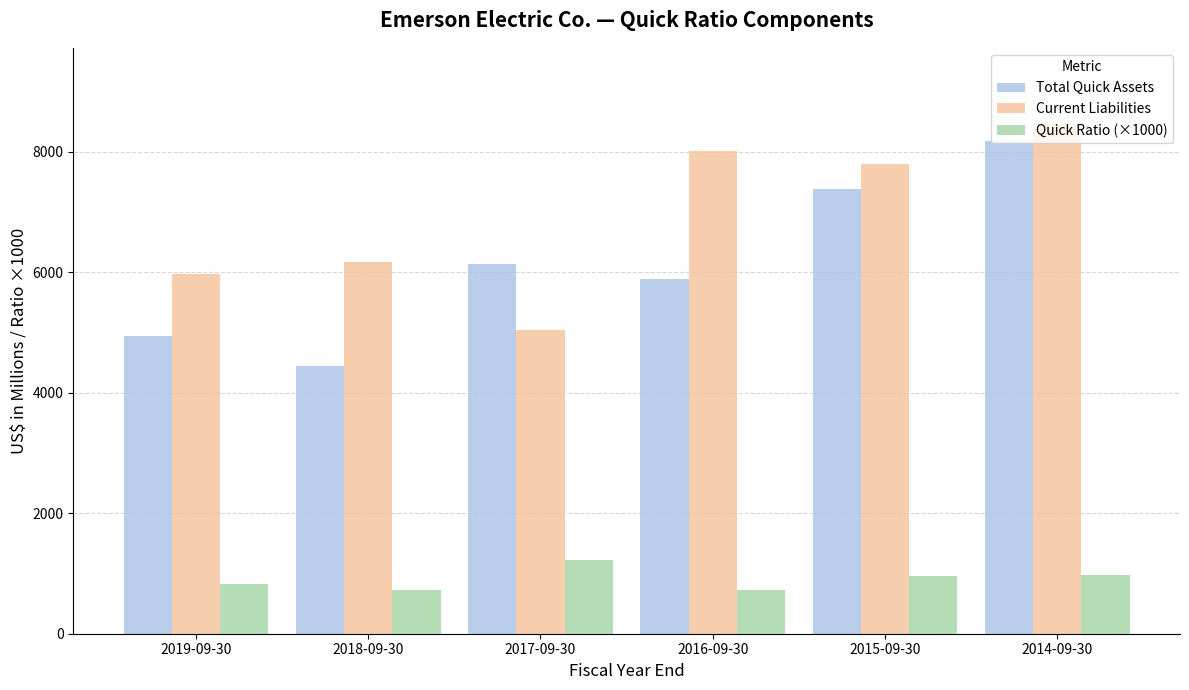

The Quick Ratio (×1000) series shows 1166 at 2016-09-30. True or false?

False